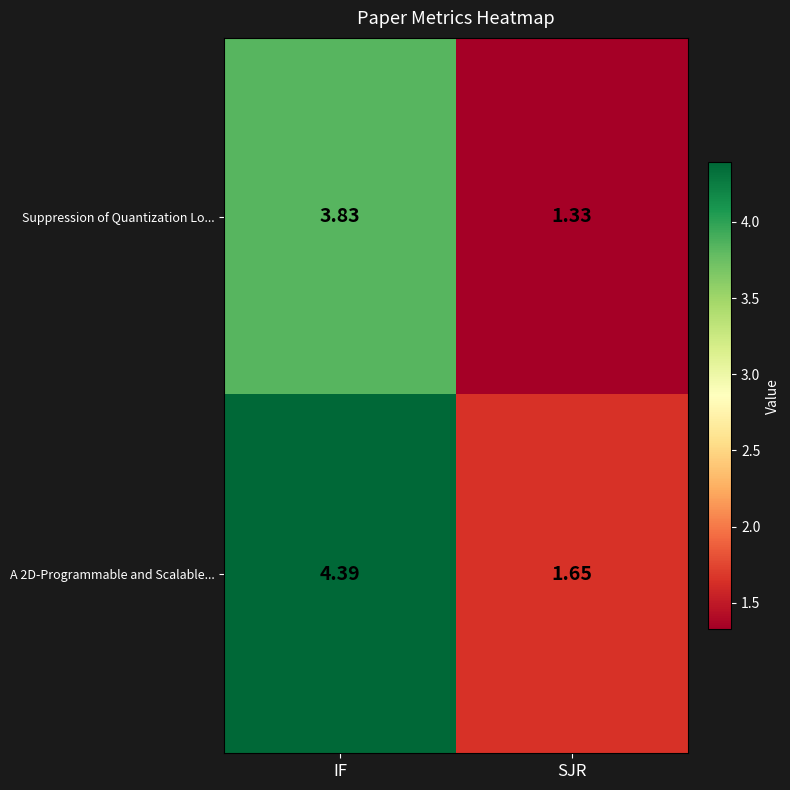

Which category has the lowest value across all series?

SJR